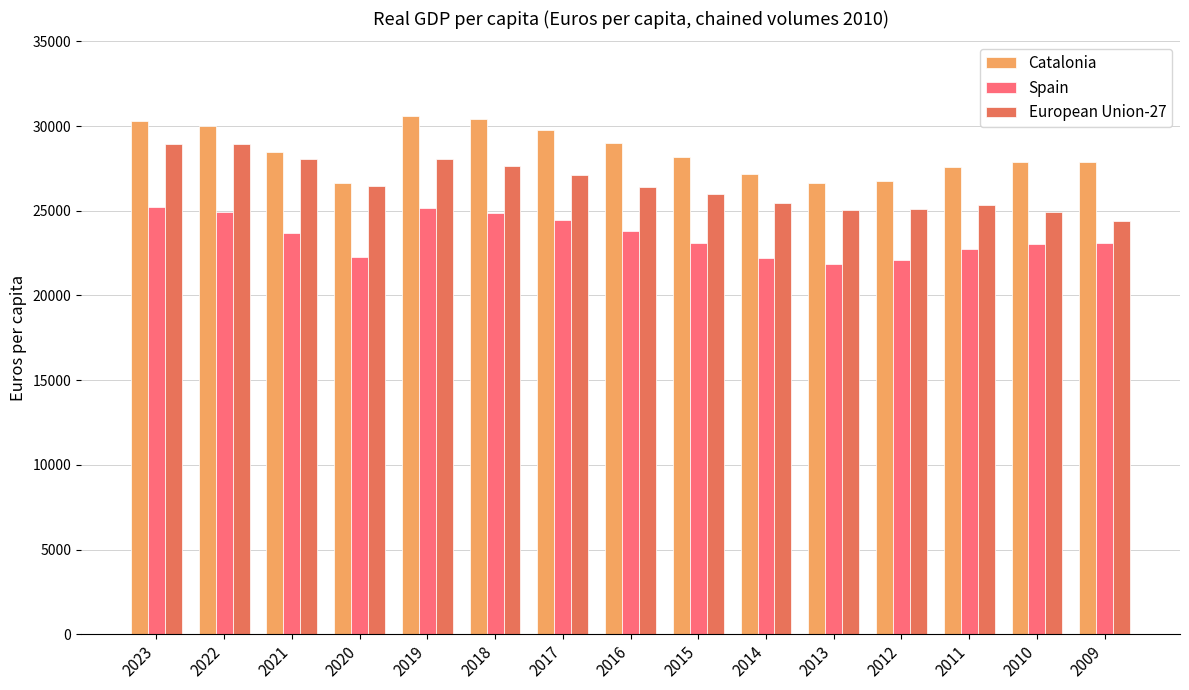

Count the number of categories in the chart.

15